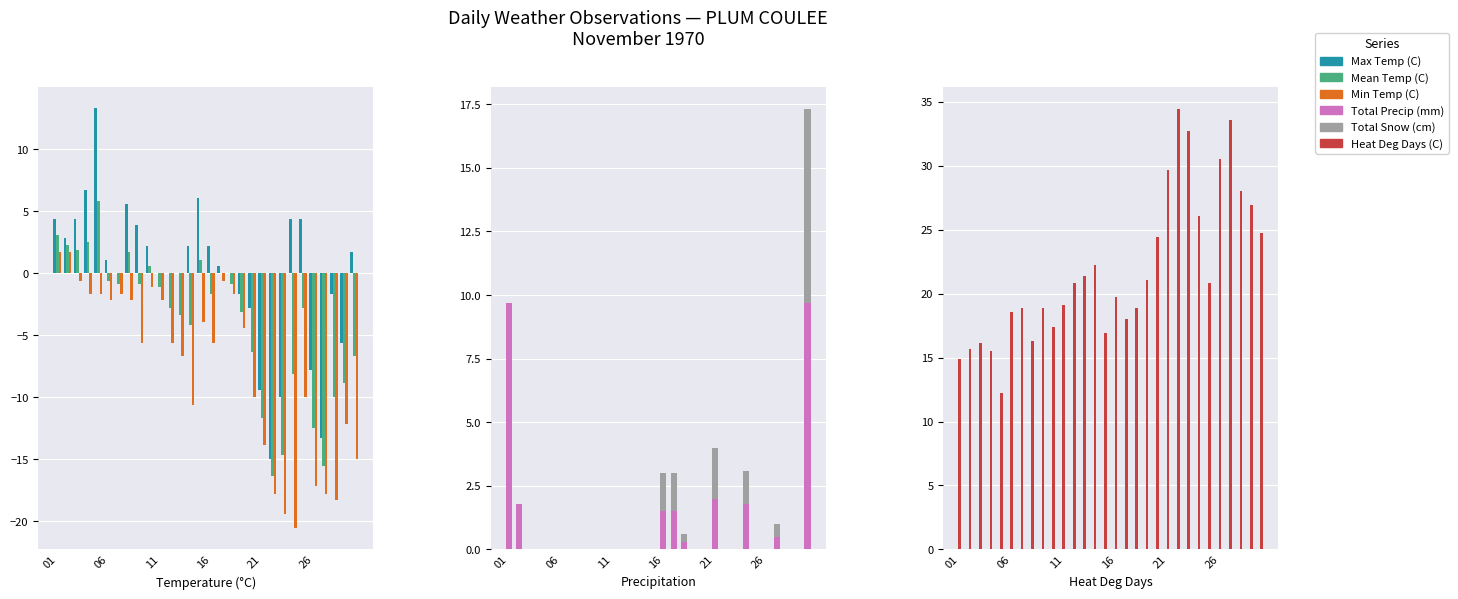

What is the value of the Mean Temp (C) bar at the 18th from the left?

-0.9